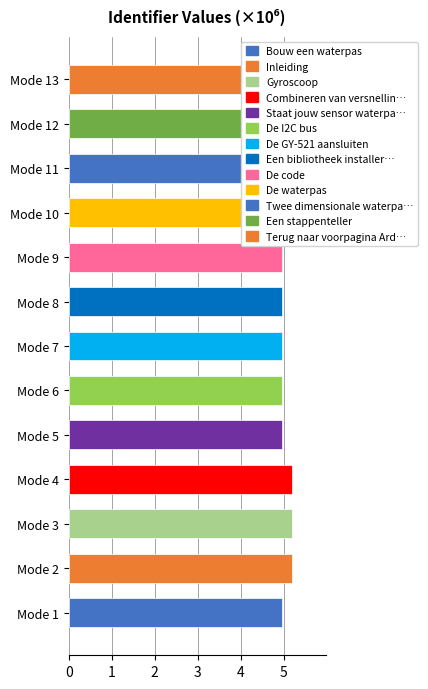

Approximately how many times larger is the value at Mode 2 compared to Mode 7?

1.0